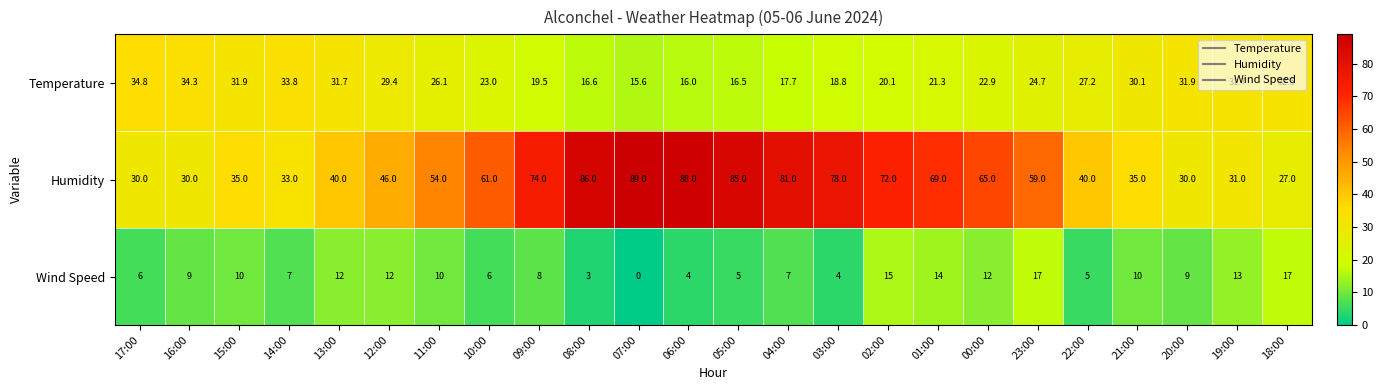

What is the difference between the highest and lowest values at 01:00?

55.0